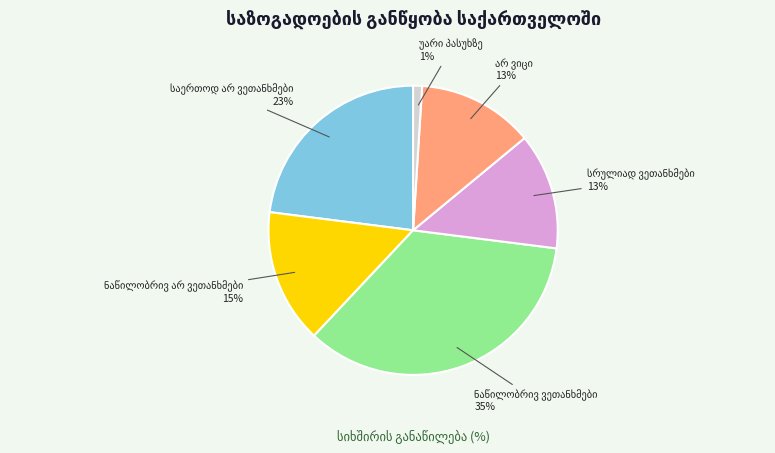

To the nearest percent, what is the difference between the largest and smallest slice percentages?

34%